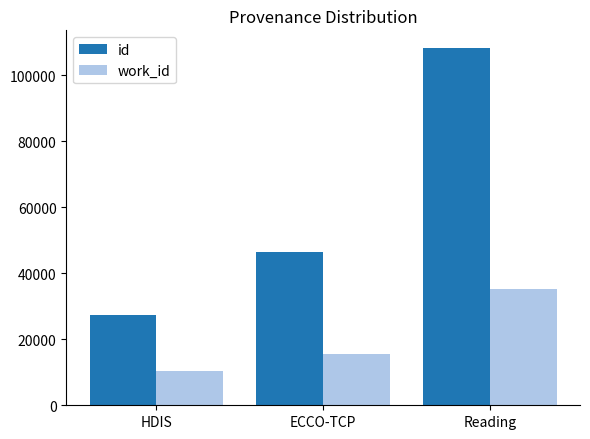

What is the difference between the work_id values at ECCO-TCP and Reading?

19753